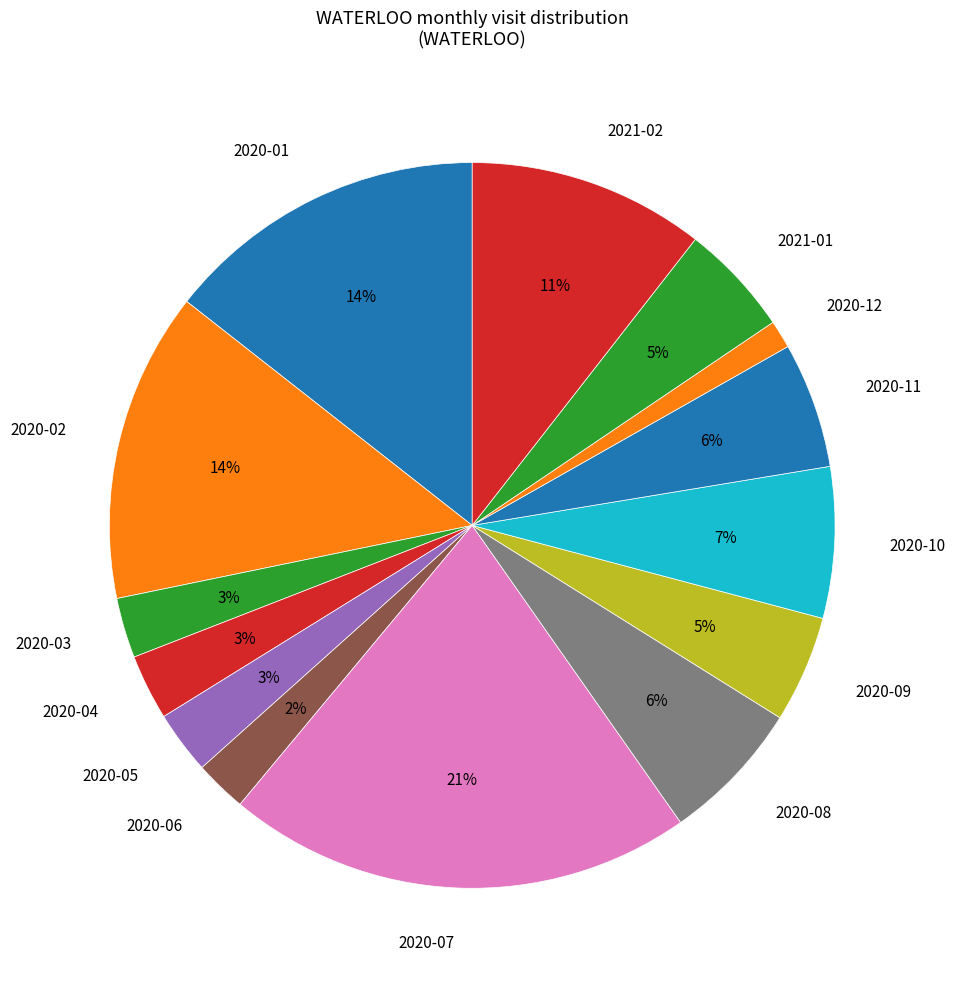

Which has a higher value, 2020-02 or 2020-08?

2020-02